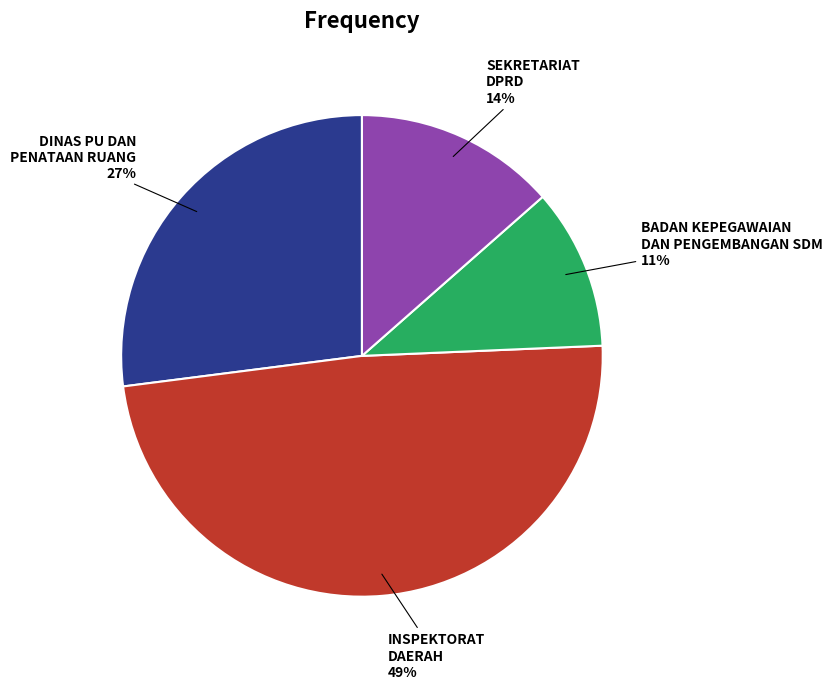

To the nearest percent, what is the difference between the DINAS PU DAN PENATAAN RUANG and INSPEKTORAT DAERAH slice percentages?

22%